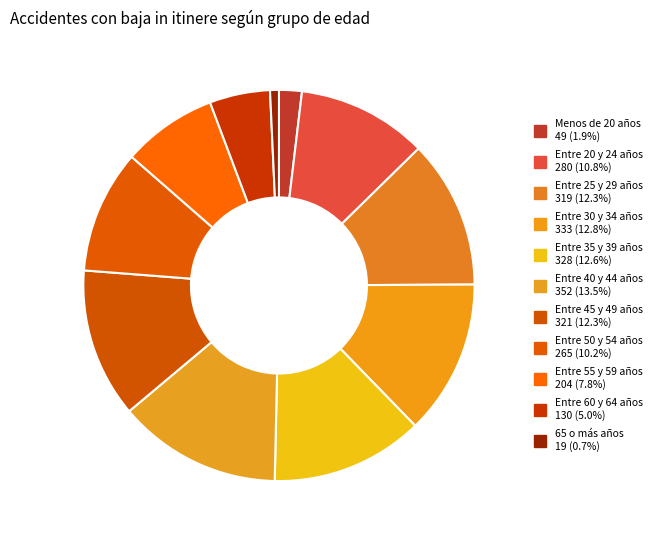

How many slices are in this pie chart?

11